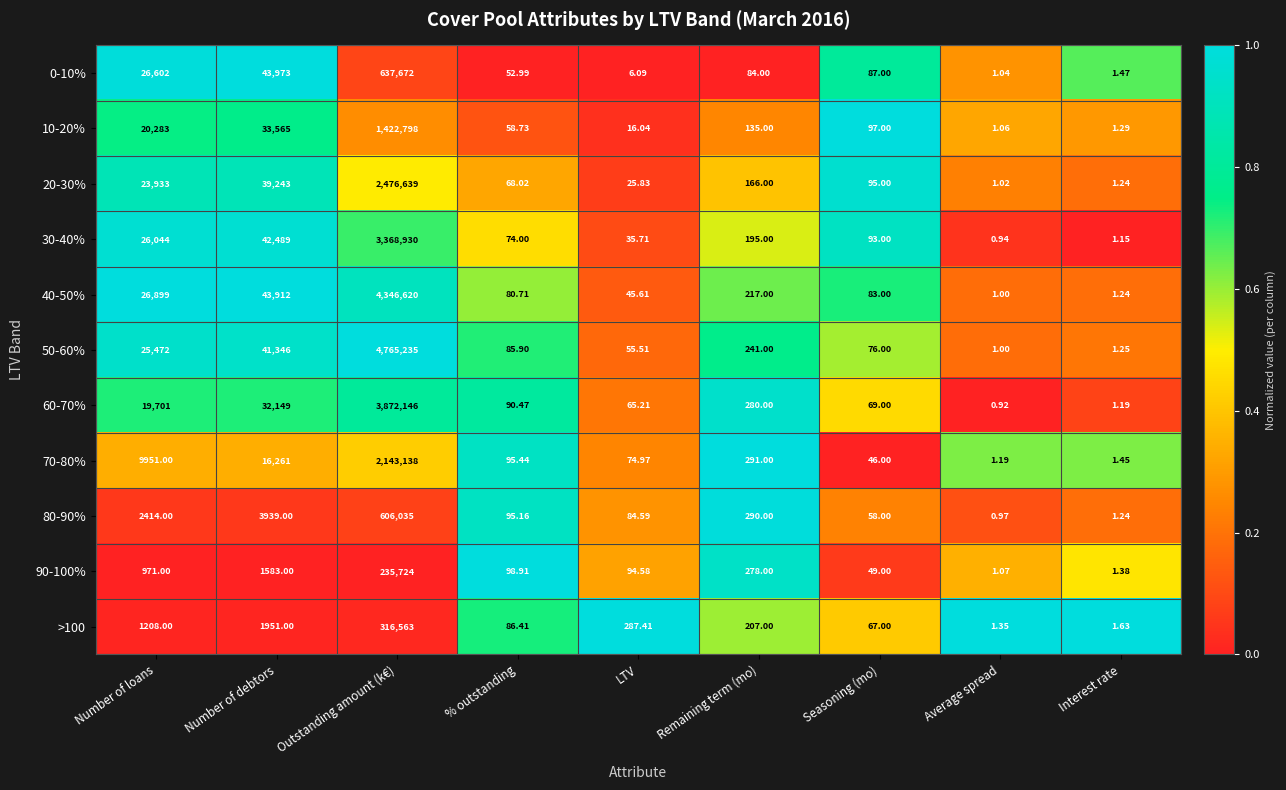

At which category is the sum across all series the highest?

Outstanding amount (k€)